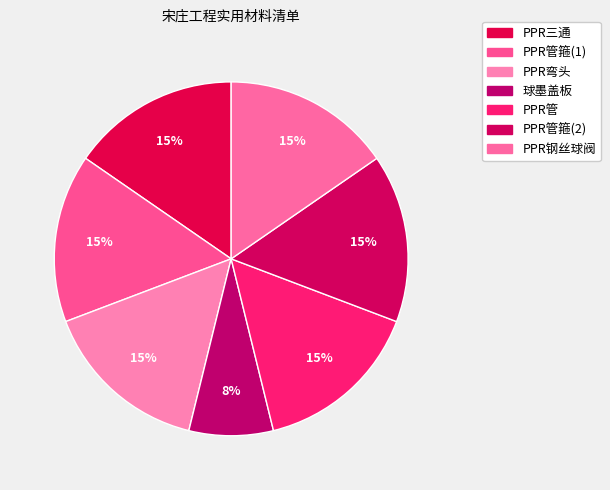

How many slices are in this pie chart?

7